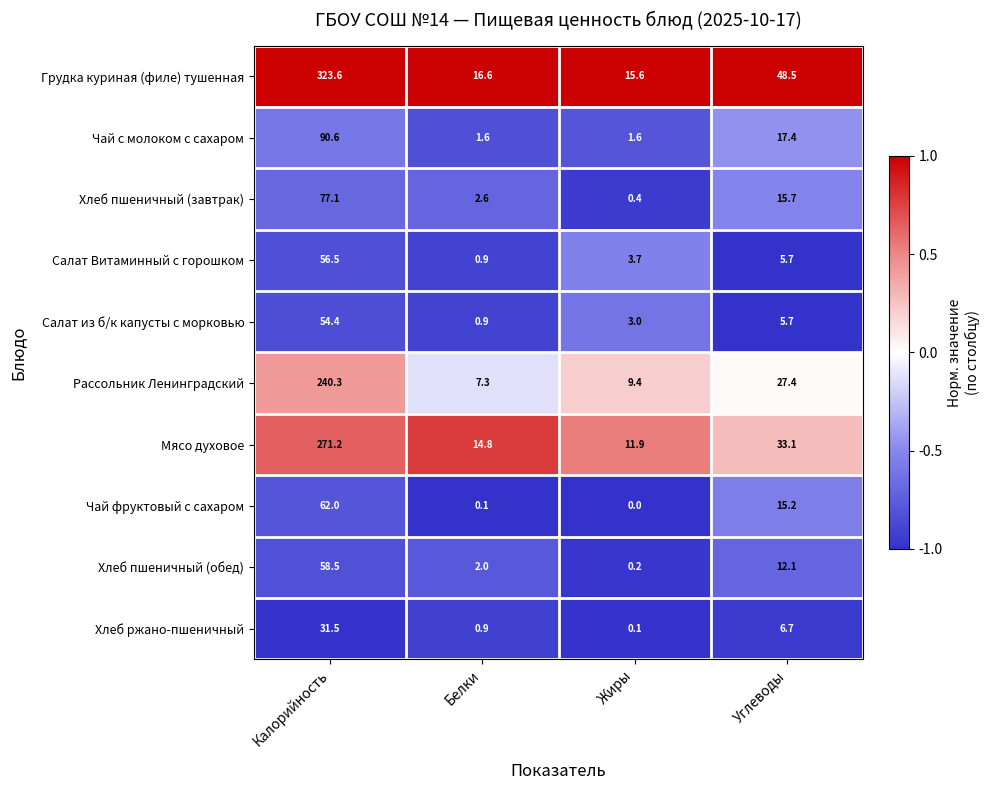

How many distinct data groups are displayed?

10